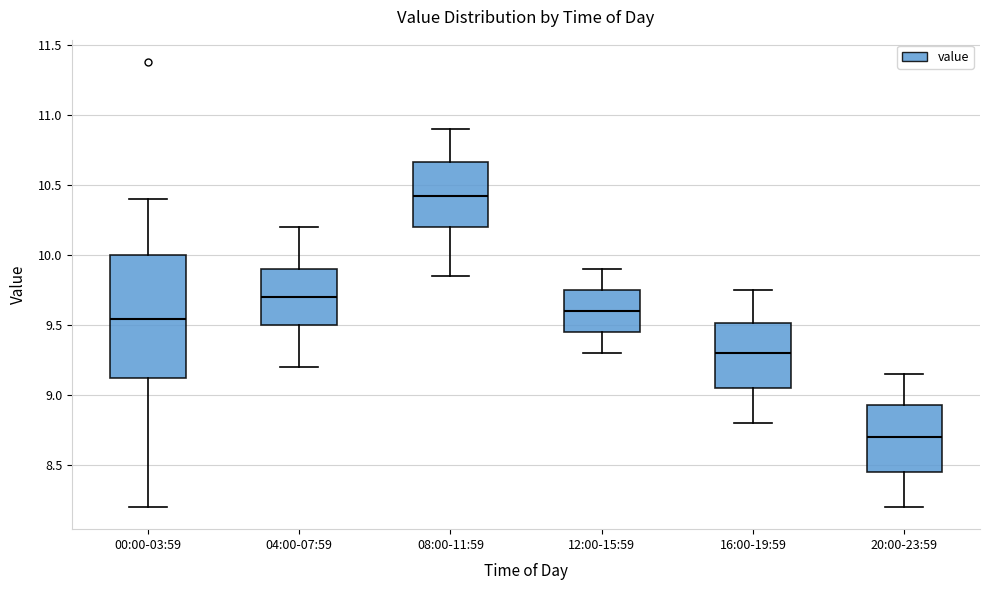

Reading left to right, read every box against the y-axis: the position of its median line, the range the box covers, and the ends of its whiskers. The values are not printed on the chart, so give them approximately, as read against the axis.

00:00-03:59: median 9.55, box 9.10 to 10.00, whiskers 8.20 to 10.40
04:00-07:59: median 9.70, box 9.50 to 9.90, whiskers 9.20 to 10.20
08:00-11:59: median 10.45, box 10.20 to 10.65, whiskers 9.85 to 10.90
12:00-15:59: median 9.60, box 9.45 to 9.75, whiskers 9.30 to 9.90
16:00-19:59: median 9.30, box 9.05 to 9.50, whiskers 8.80 to 9.75
20:00-23:59: median 8.70, box 8.45 to 8.95, whiskers 8.20 to 9.15